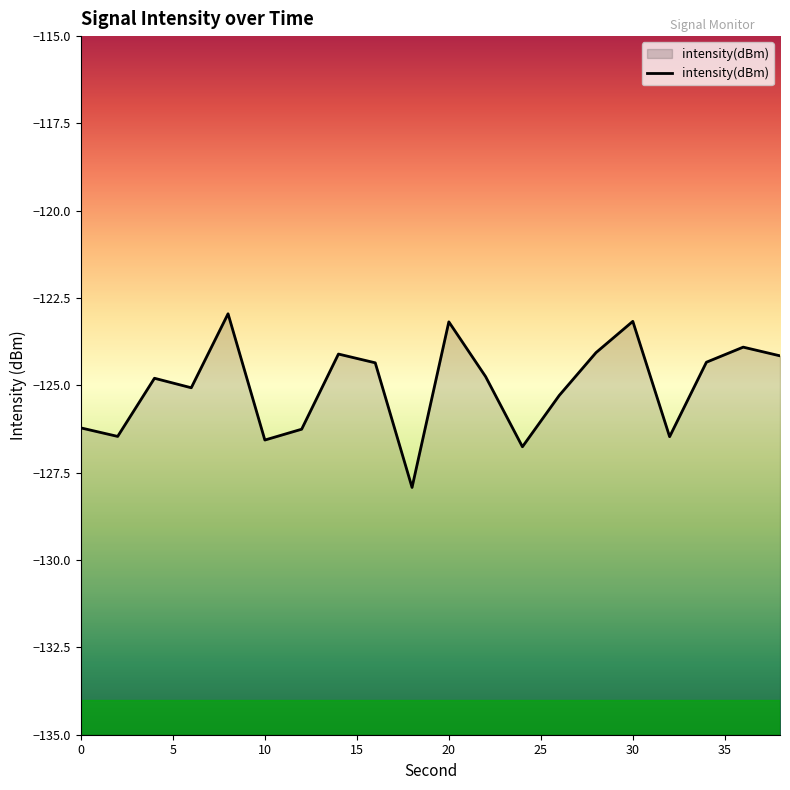

Rank the categories by value from highest to lowest.

8, 30, 20, 36, 28, 14, 38, 34, 16, 22, 4, 6, 26, 0, 12, 2, 32, 10, 24, 18